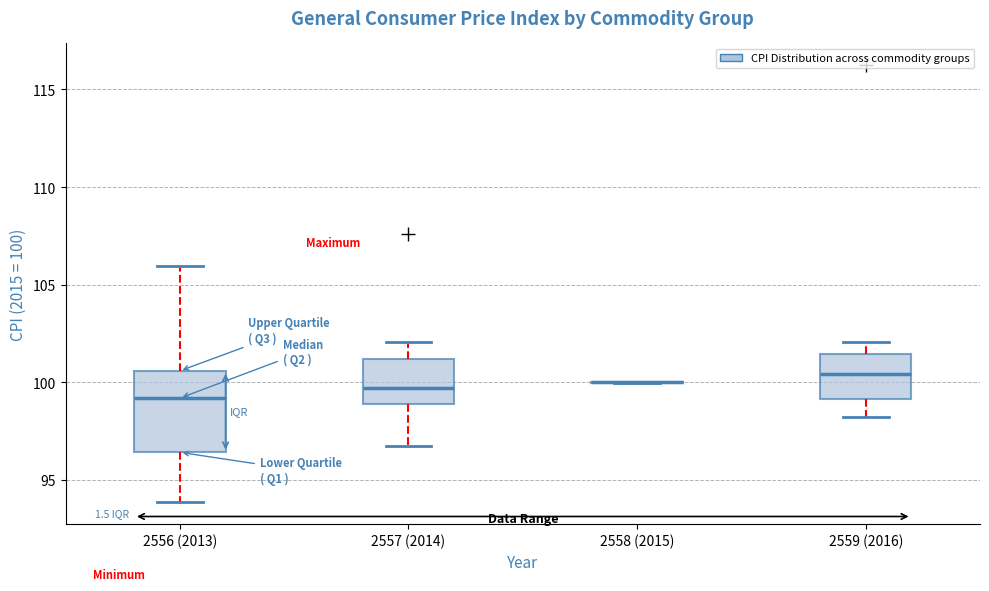

Where does the median line of the box for 2557 (2014) sit on the y-axis? The values are not printed on the chart, so give them approximately, as read against the axis.

99.5